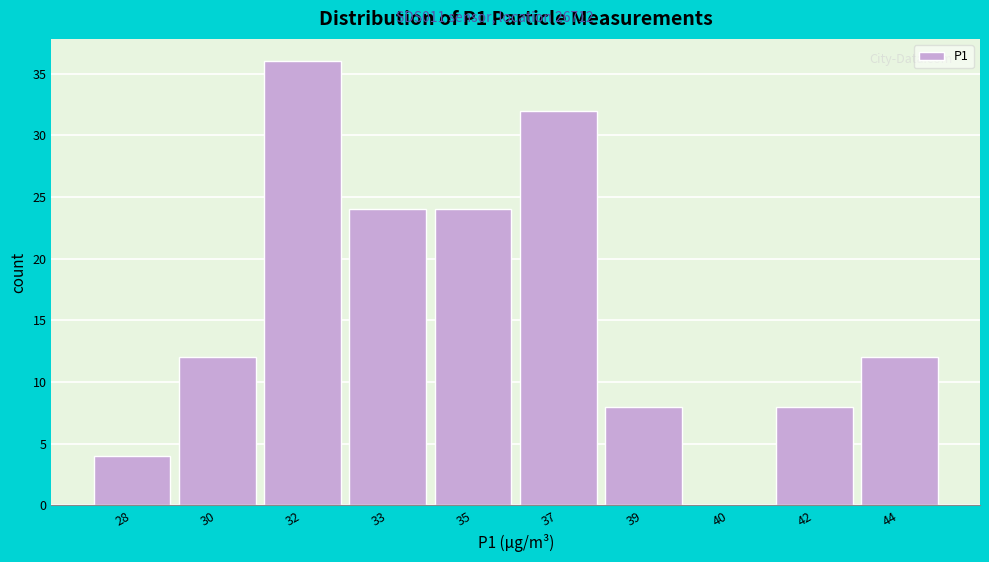

Reading left to right, list all the values displayed in this chart.

28=4	30=12	32=36	33=24	35=24	37=32	39=8	40=0	42=8	44=12